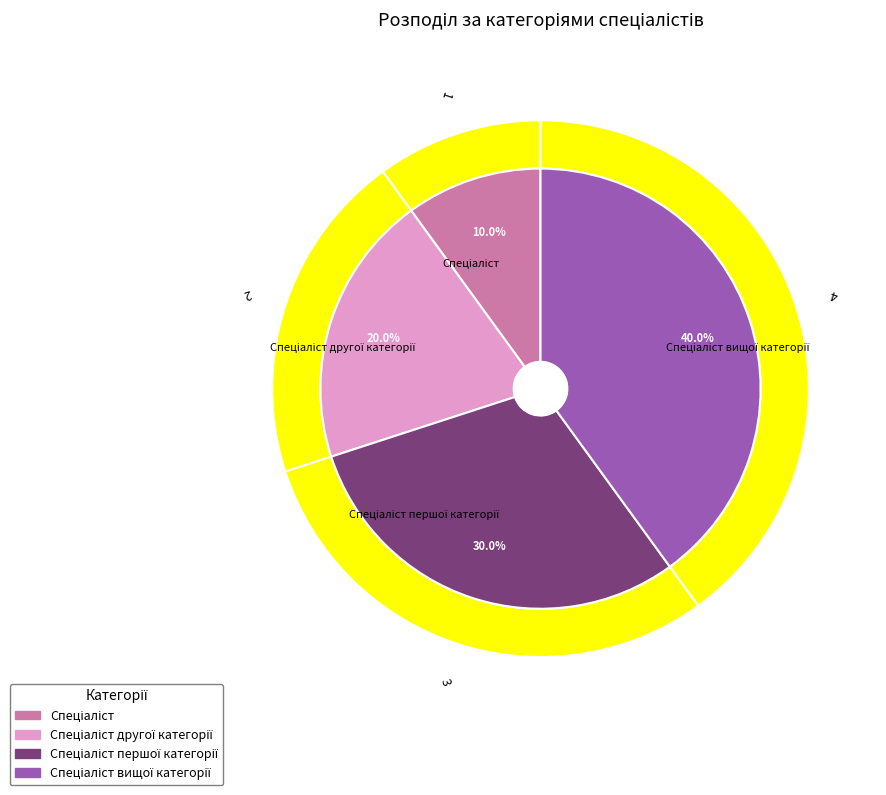

Rank the categories by value from lowest to highest.

Спеціаліст, Спеціаліст другої категорії, Спеціаліст першої категорії, Спеціаліст вищої категорії